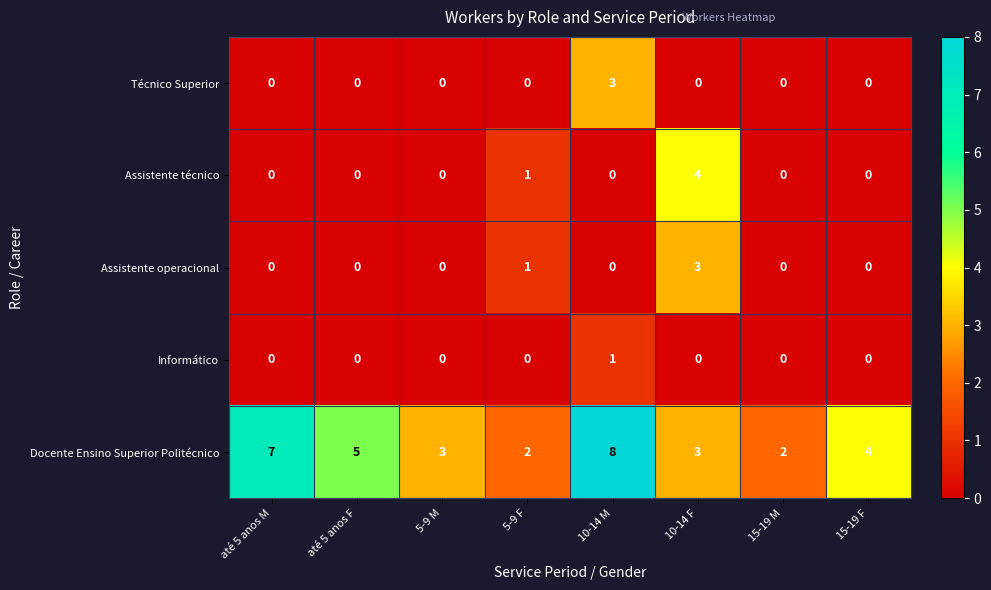

At which category is the sum across all series the highest?

10-14 M